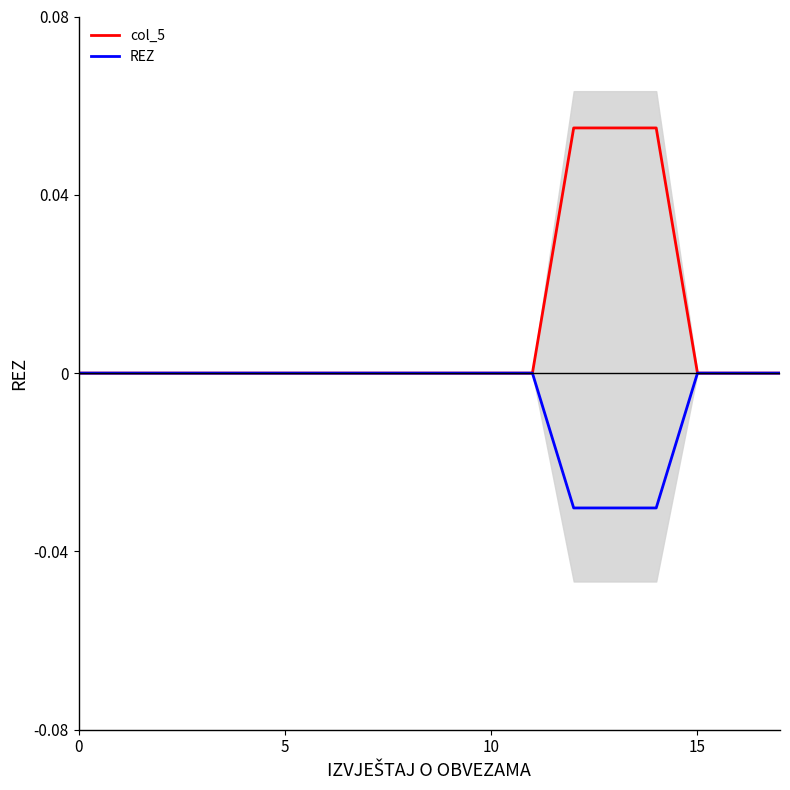

At how many categories does at least one series exceed 0?

3